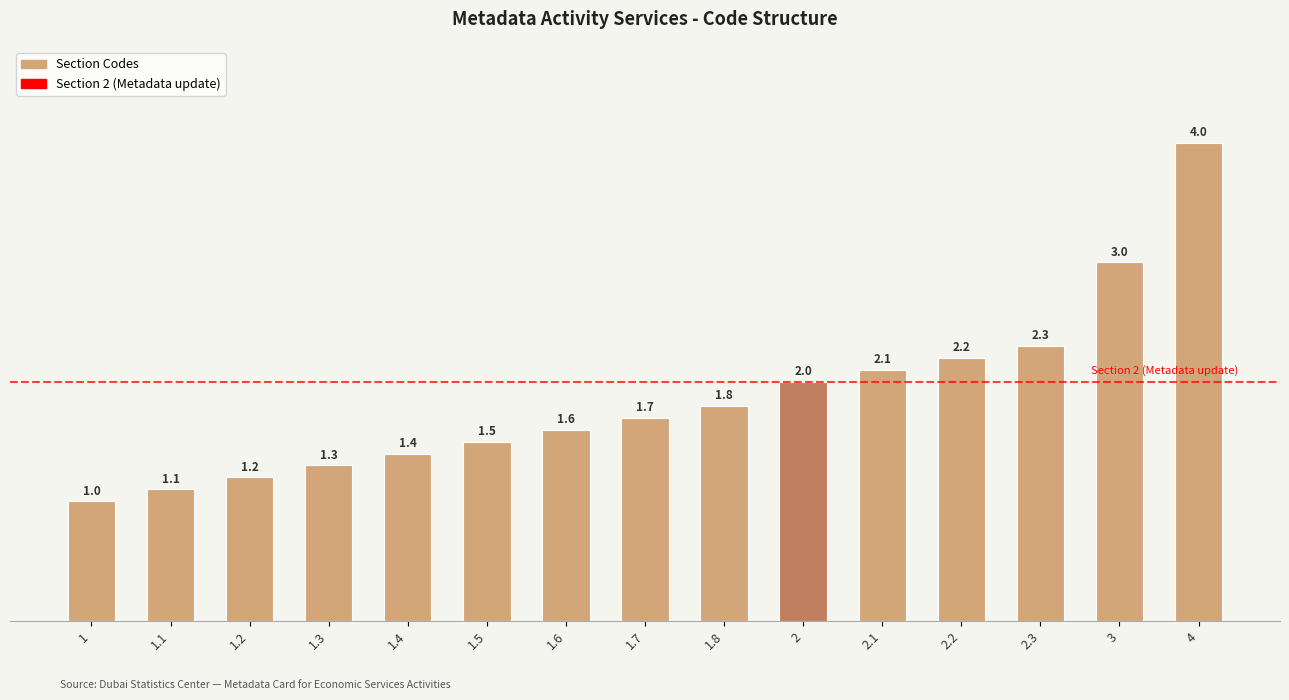

What is the minimum value shown in the chart?

1.0